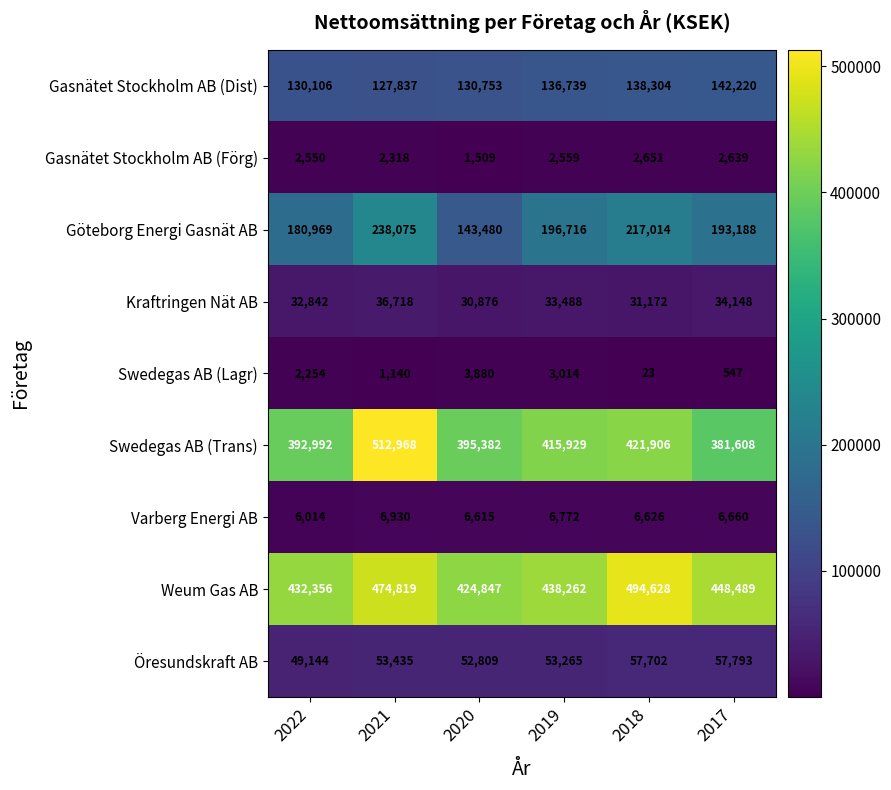

What is the difference between the second highest and minimum values in the Weum Gas AB series?

49972